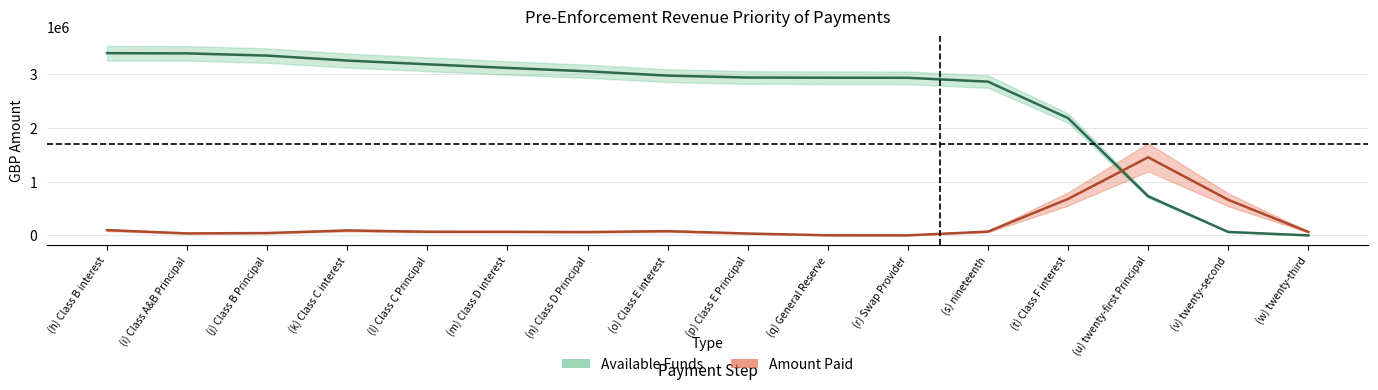

At which label does Available Funds first exceed 2934927?

(h) Class B interest